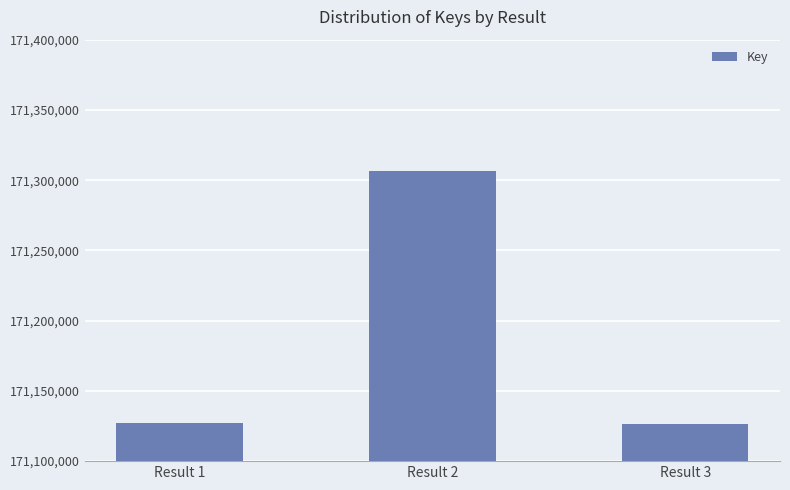

What is the maximum value shown in the chart?

171306261